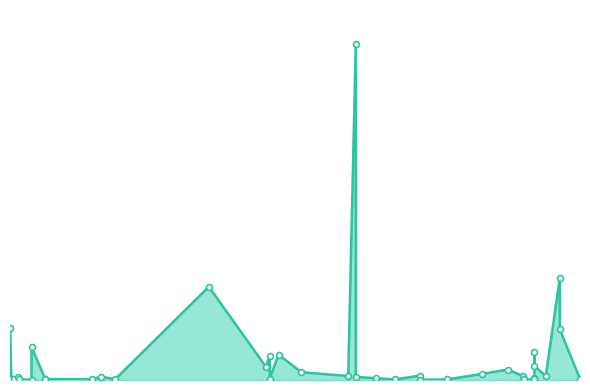

What is the change in value from 29.05.2019 to 28.02.2019?

+443.7